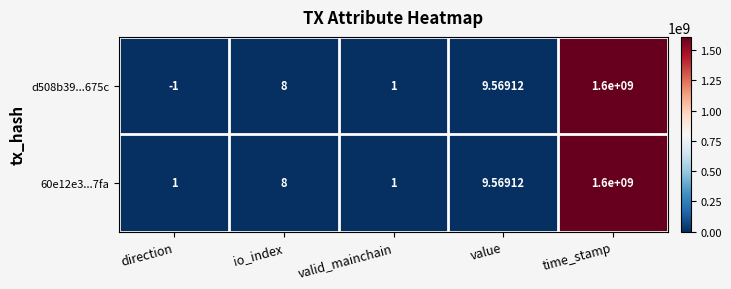

What is the smallest value displayed?

-1.0